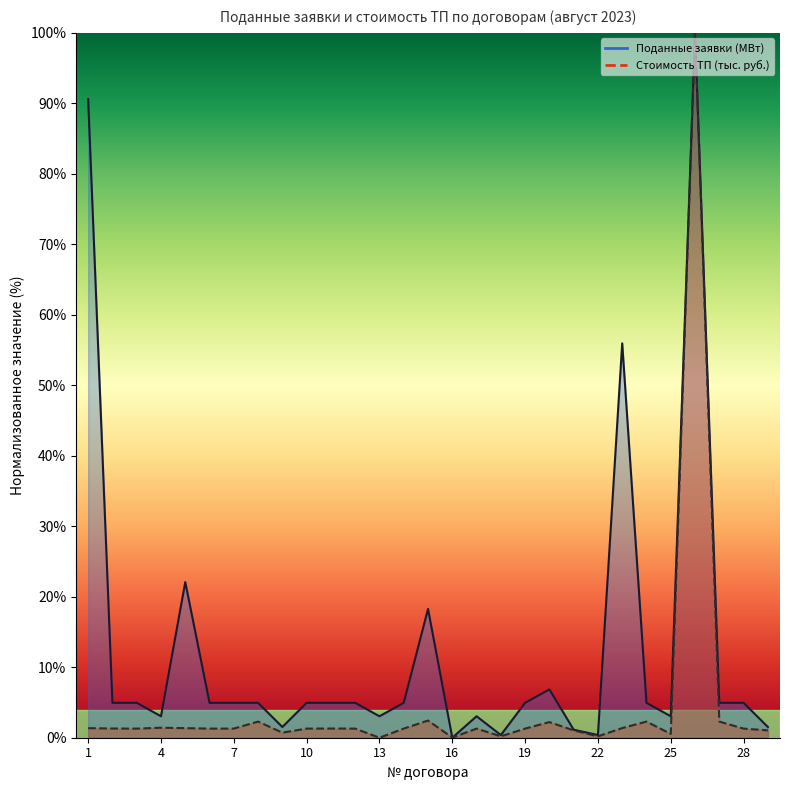

Rank the series by their maximum value, from highest to lowest.

Поданные заявки (МВт), Стоимость ТП (тыс. руб.)